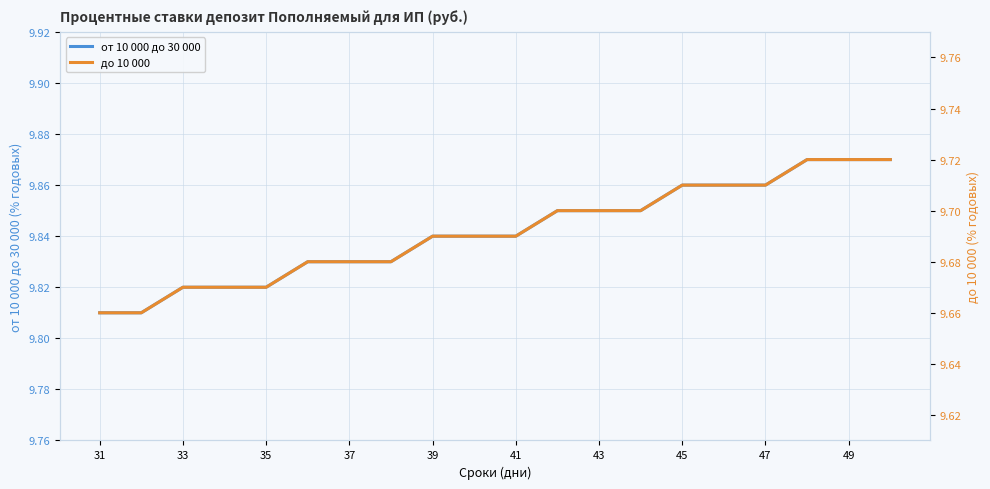

Is it true that от 10 000 до 30 000 equals 15.2 at 43?

False